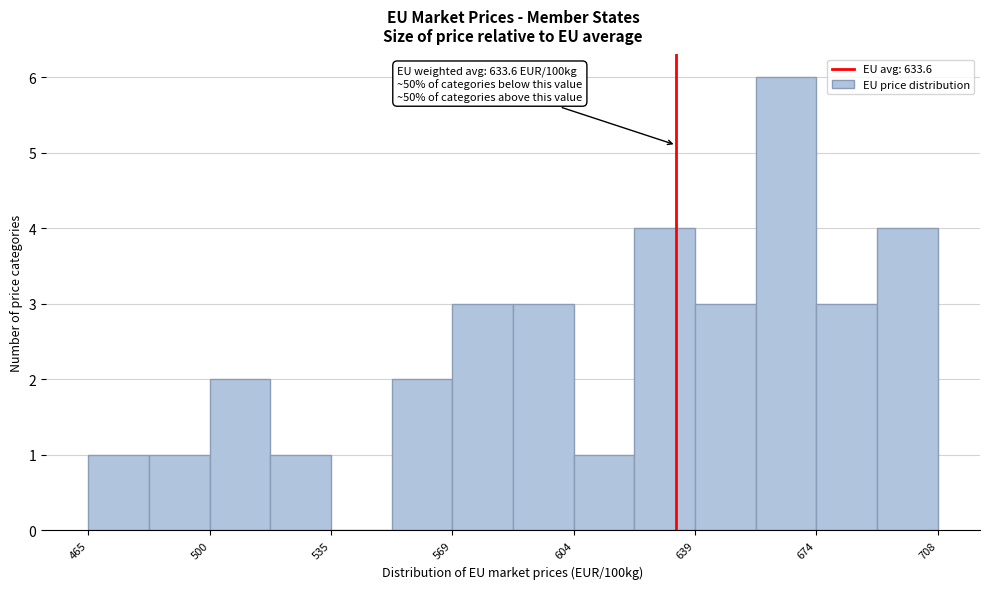

Around what value on the x-axis is the tallest bar? Give the approximate position of its centre, as read against the axis.

665